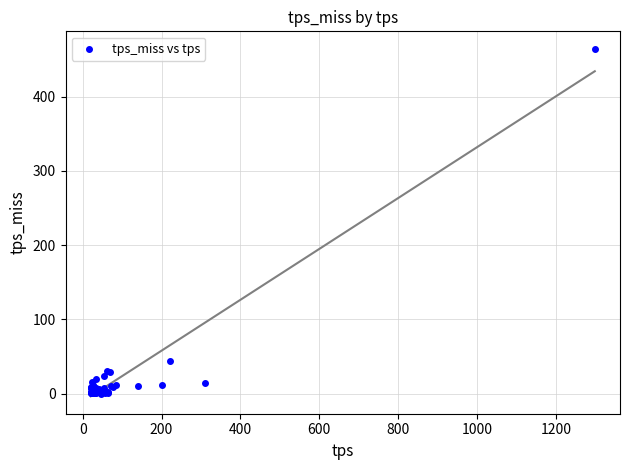

What Y value in the scatter plot is closest to 232?

43.6